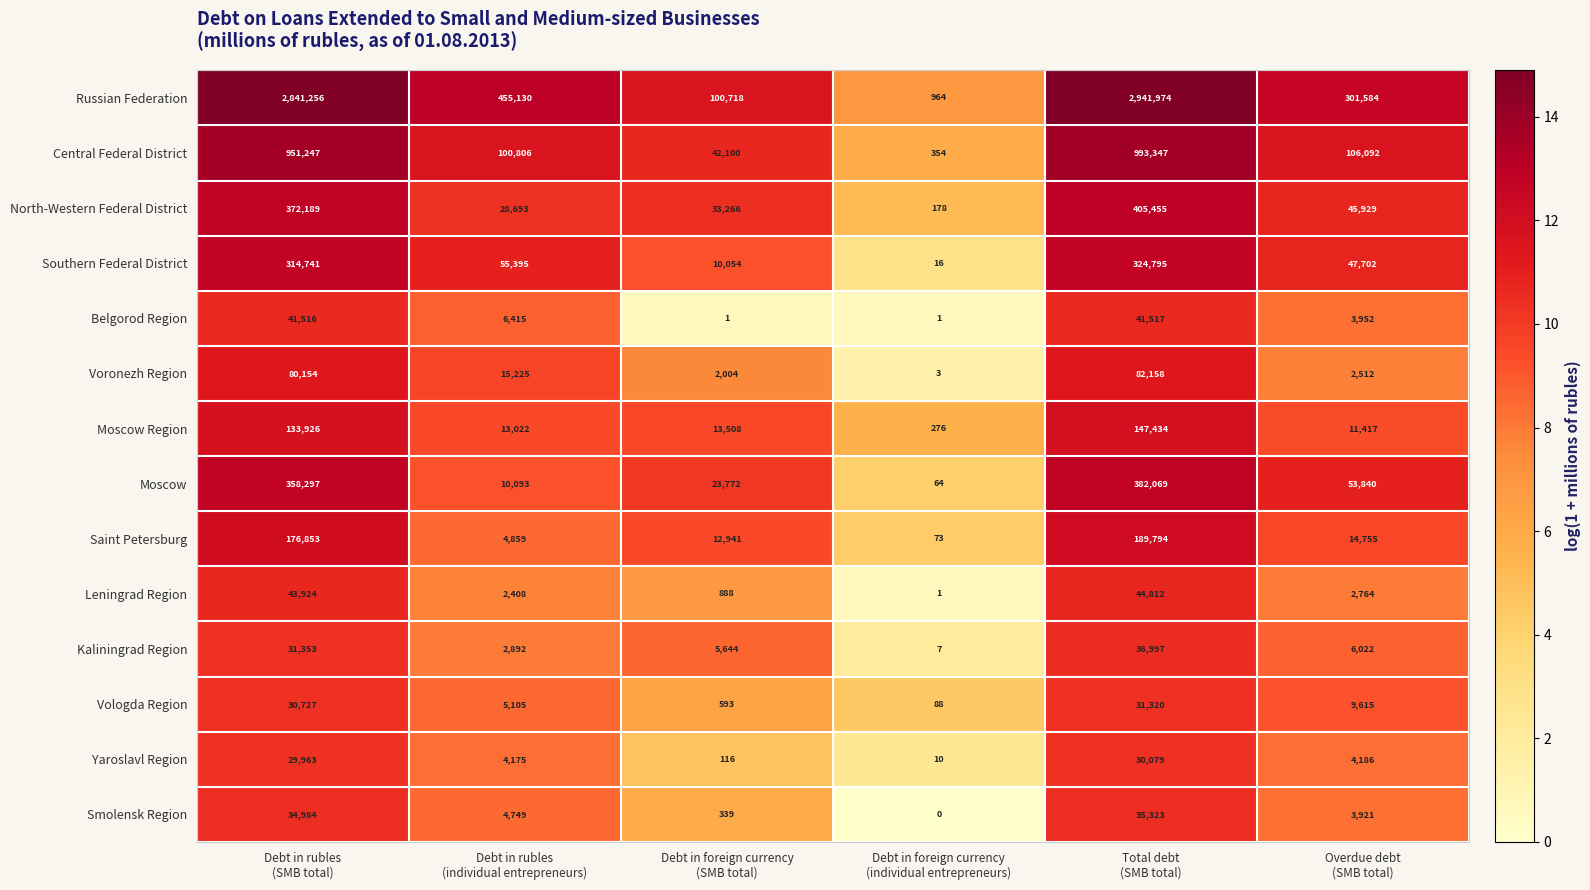

What is the difference between the second highest and second lowest values in the Central Federal District series?

909147